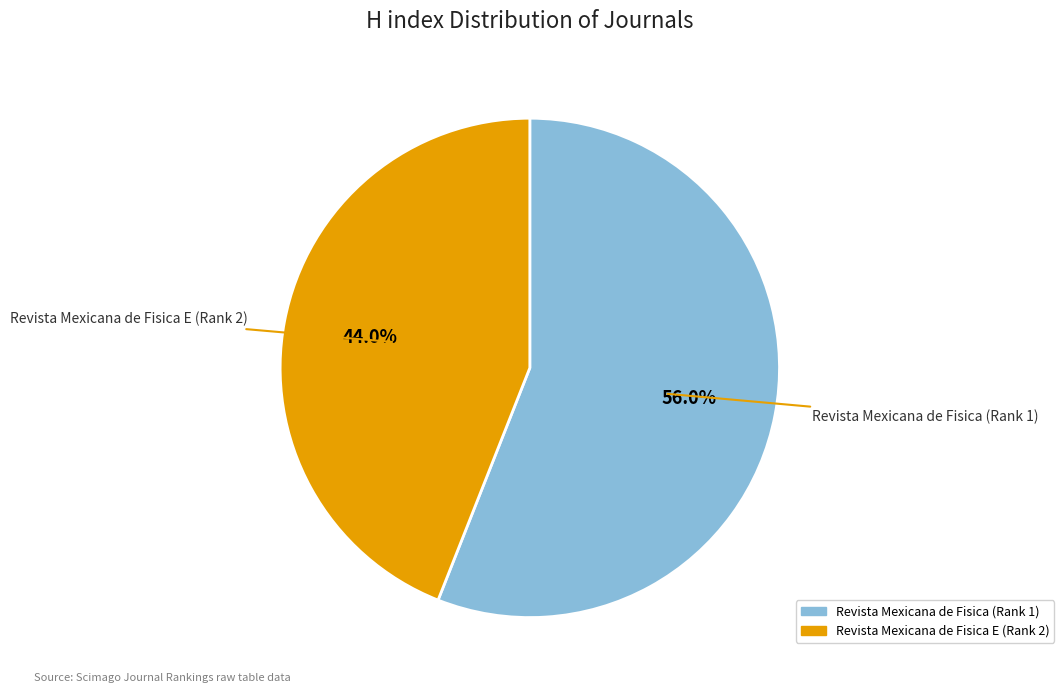

To the nearest percent, what portion does Revista Mexicana de Fisica (Rank 1) represent?

56%